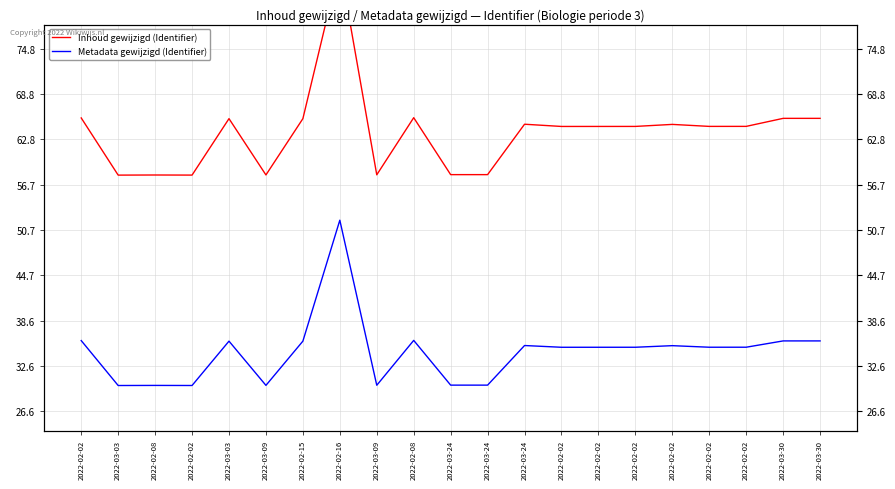

Reading right to left, extract all data points from this chart.

Inhoud gewijzigd (Identifier): 65.6	65.6	64.5	64.5	64.7	64.5	64.5	64.5	64.8	58.1	58.1	65.6	58.0	86.0	65.5	58.0	65.5	58.0	58.0	58.0	65.6
Metadata gewijzigd (Identifier): 35.9	35.9	35.1	35.1	35.3	35.1	35.1	35.1	35.3	30.1	30.1	36.0	30.0	52.0	35.9	30.0	35.9	30.0	30.0	30.0	36.0